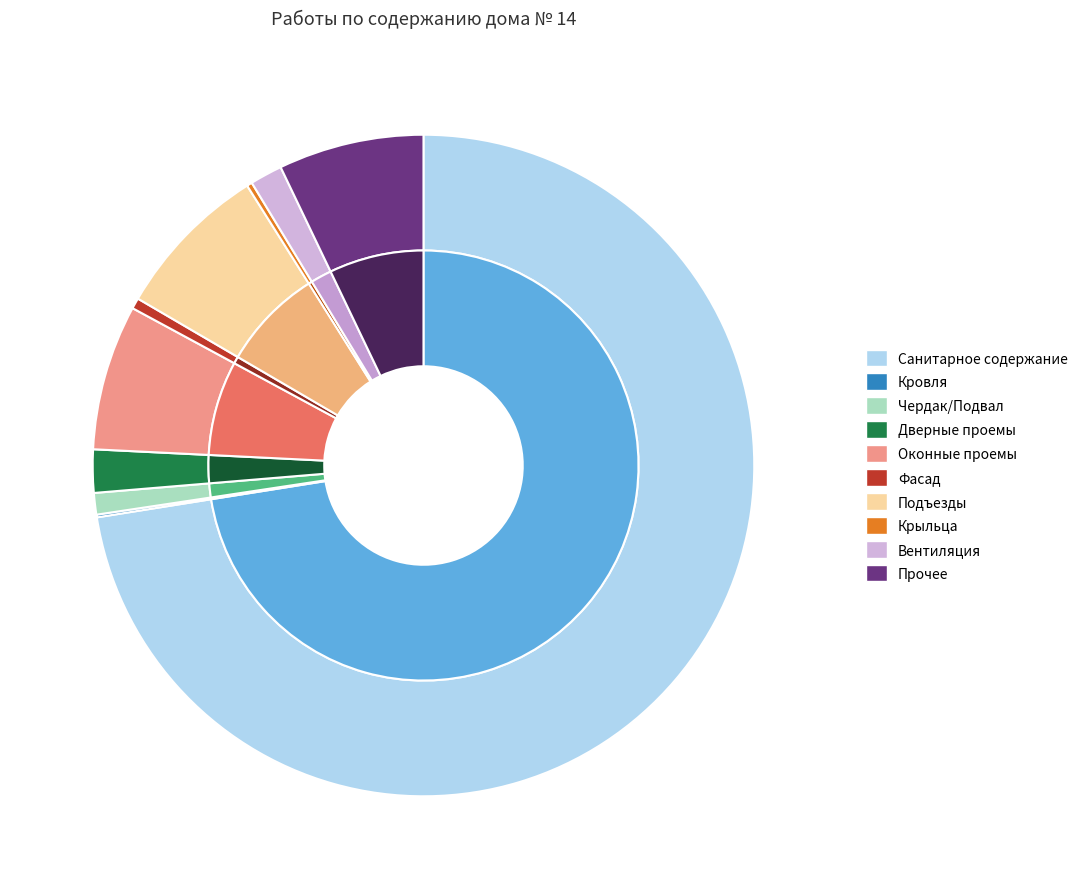

Approximately how many times larger is the value at Санитарное содержание compared to Прочее?

10.2